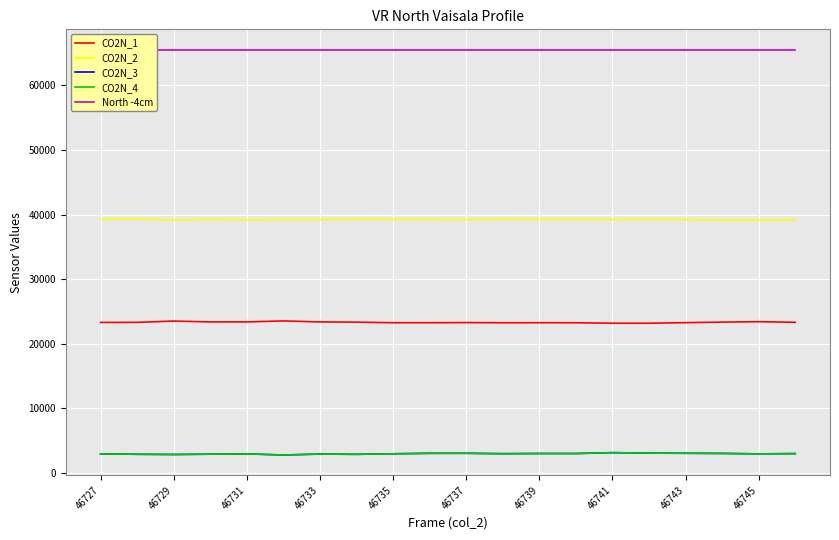

What is the value of the CO2N_4 point at the 5th from the left?

2963